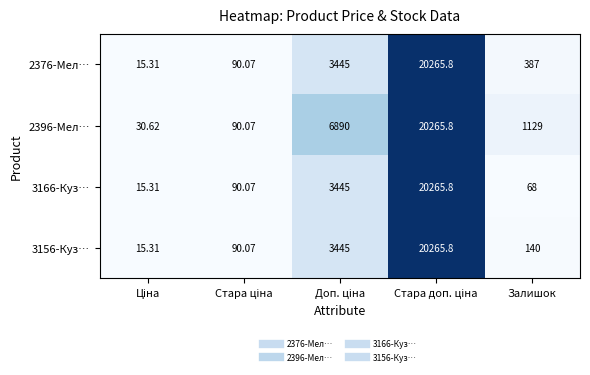

Count the number of categories in the chart.

5